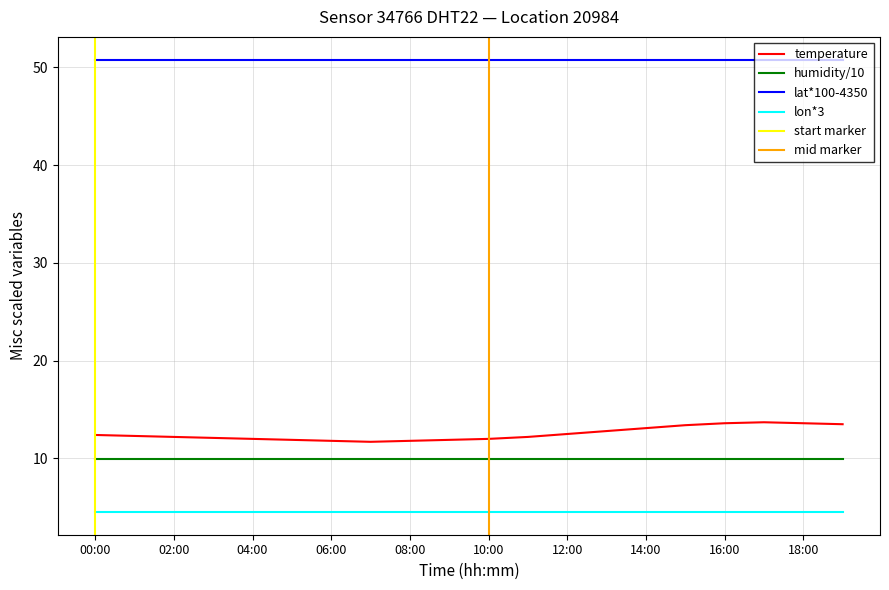

Rank the categories by lat value from lowest to highest.

00:00, 01:00, 02:00, 03:00, 04:00, 05:00, 06:00, 07:00, 08:00, 09:00, 10:00, 11:00, 12:00, 13:00, 14:00, 15:00, 16:00, 17:00, 18:00, 19:00